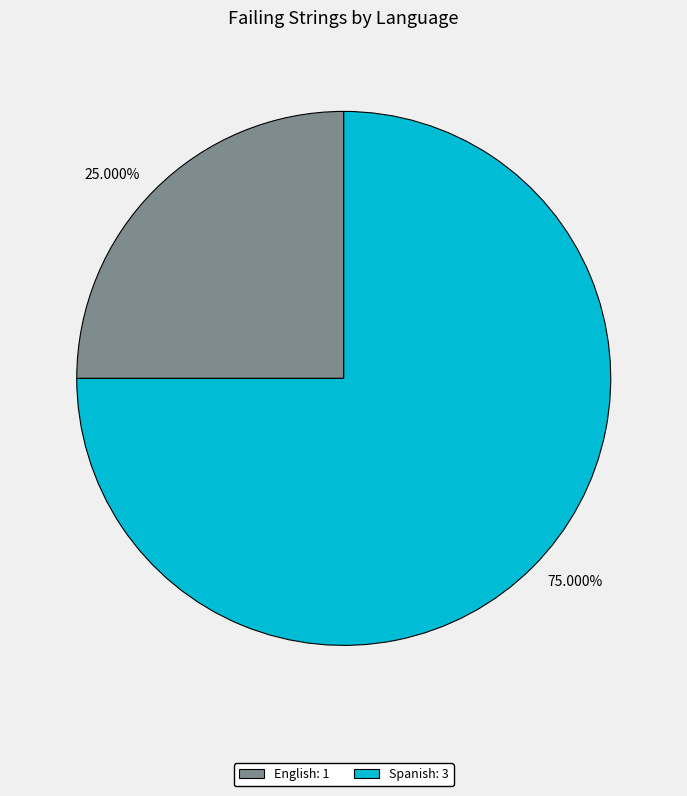

Does English account for over 50% of the chart?

No